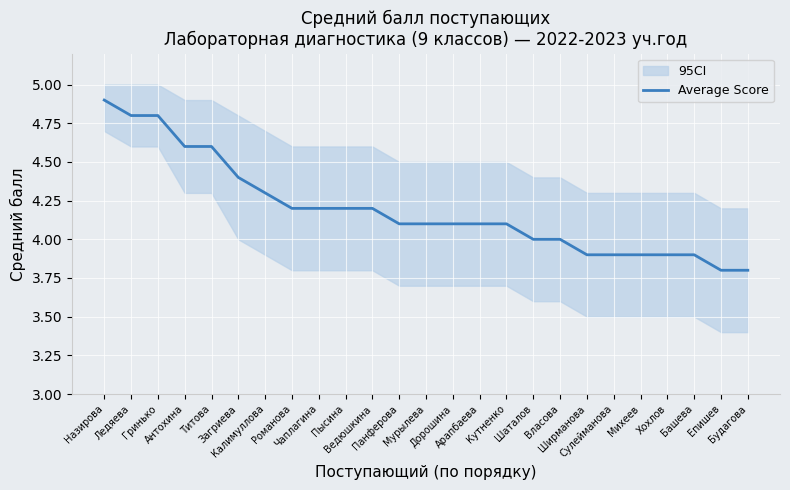

Where does the data first go above 4?

Назирова